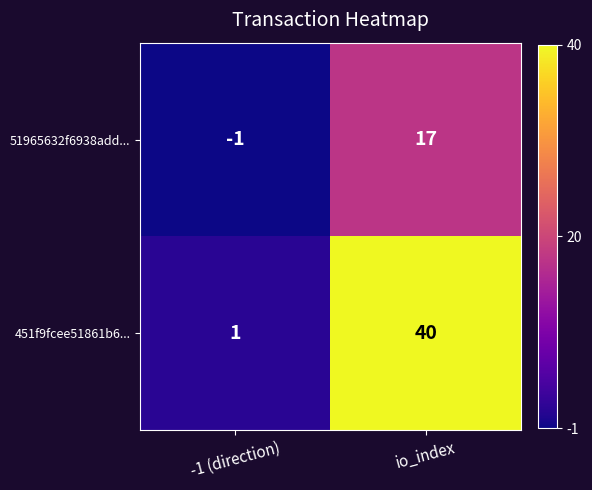

Is it true that 451f9fcee51861b6... equals 1 at -1 (direction)?

True